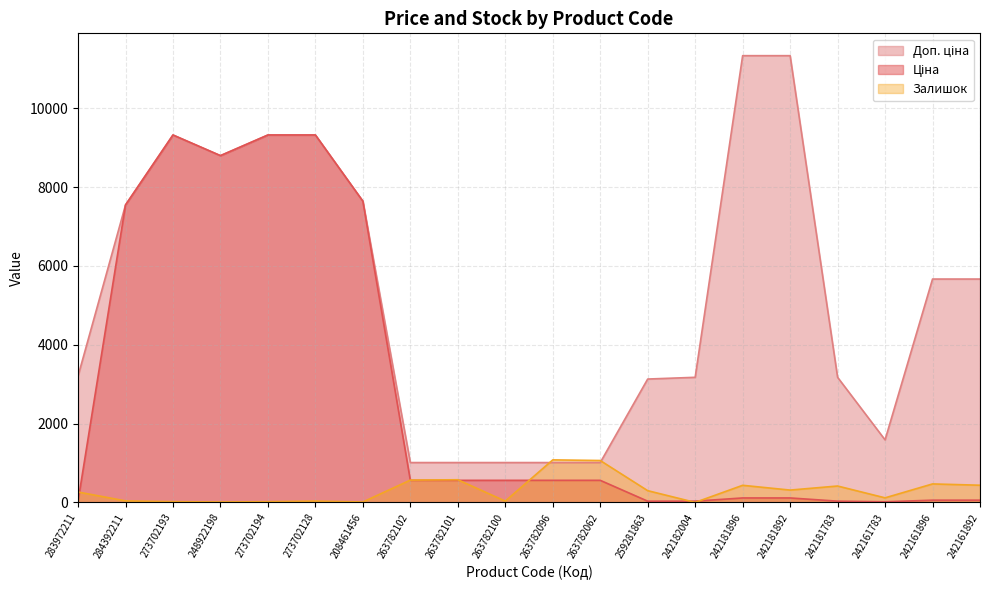

What is the highest value of the Залишок series?

1079.0